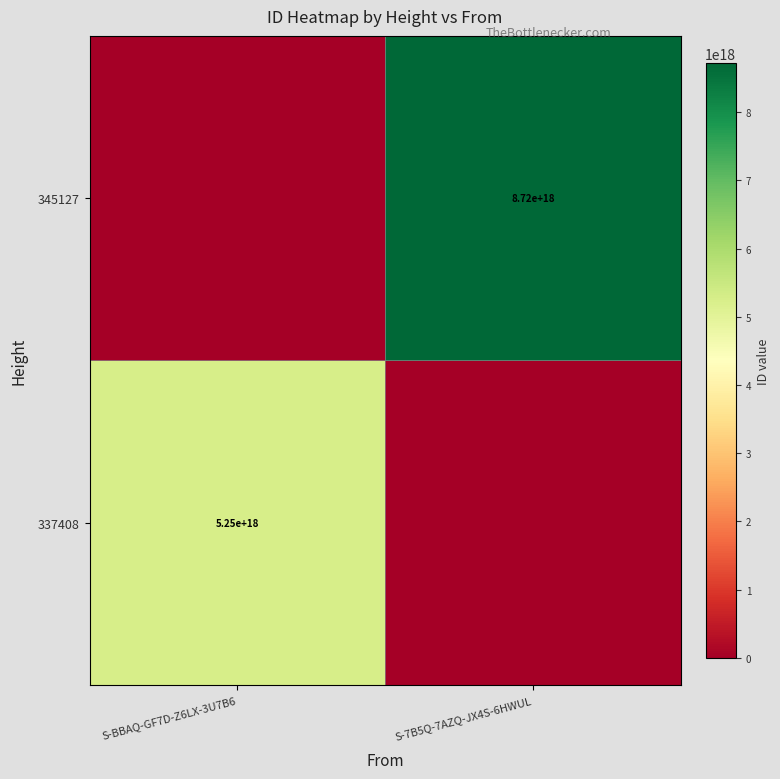

Is the value of 337408 at S-BBAQ-GF7D-Z6LX-3U7B6 greater than the value of 345127 at S-7B5Q-7AZQ-JX4S-6HWUL?

No